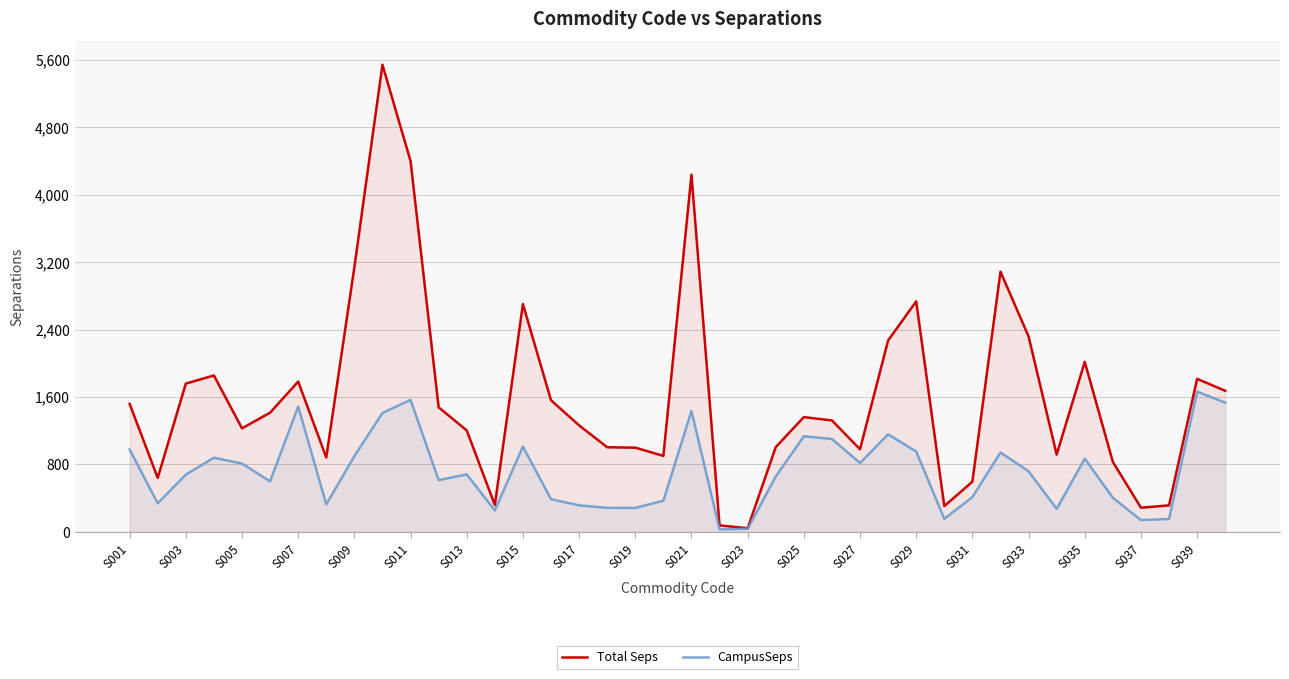

Which series has the largest total across all categories?

Total Seps